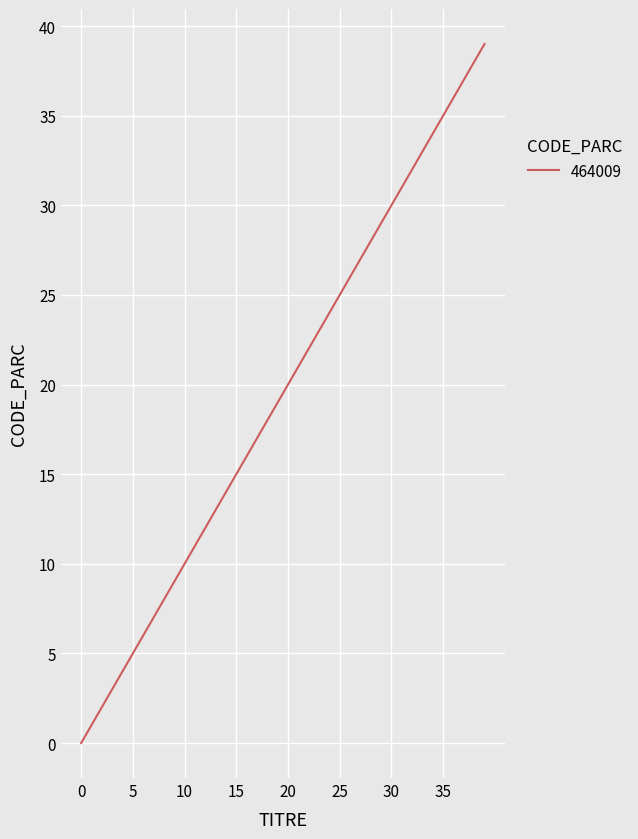

What is the difference between the maximum and minimum values?

39